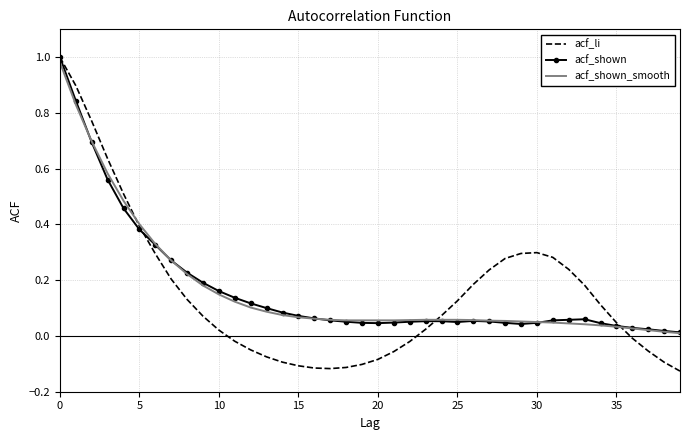

Which series has the largest range (max minus min)?

acf_li